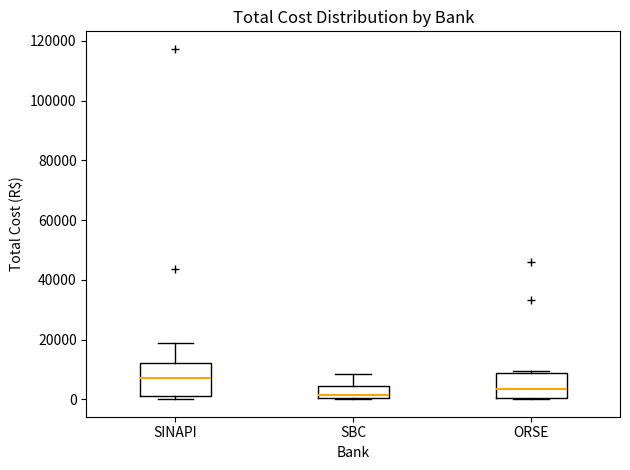

Which box's median line is the highest?

SINAPI